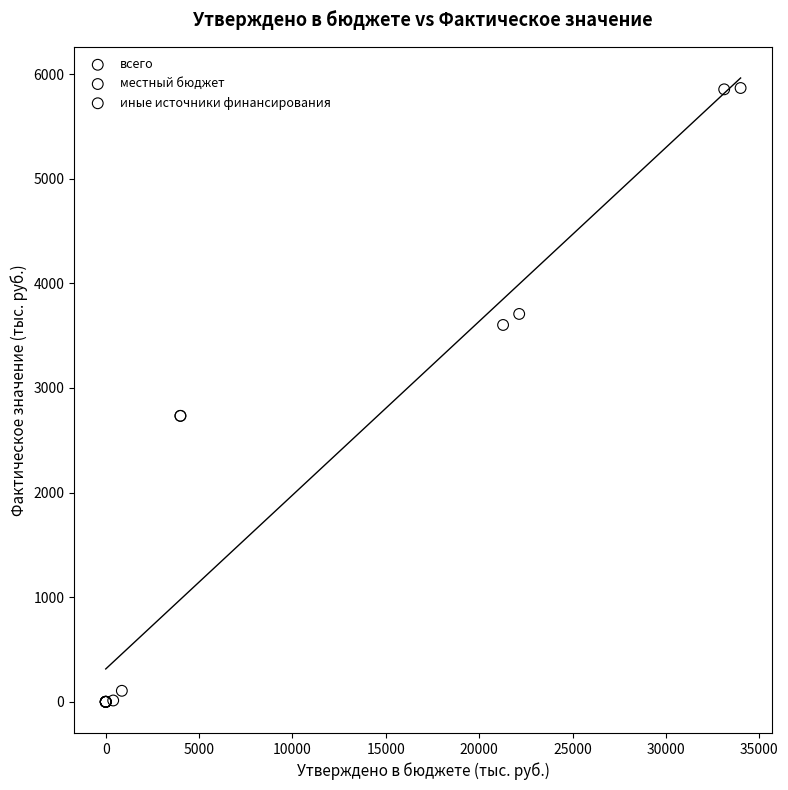

What are all the series names shown in the legend?

всего, местный бюджет, иные источники финансирования